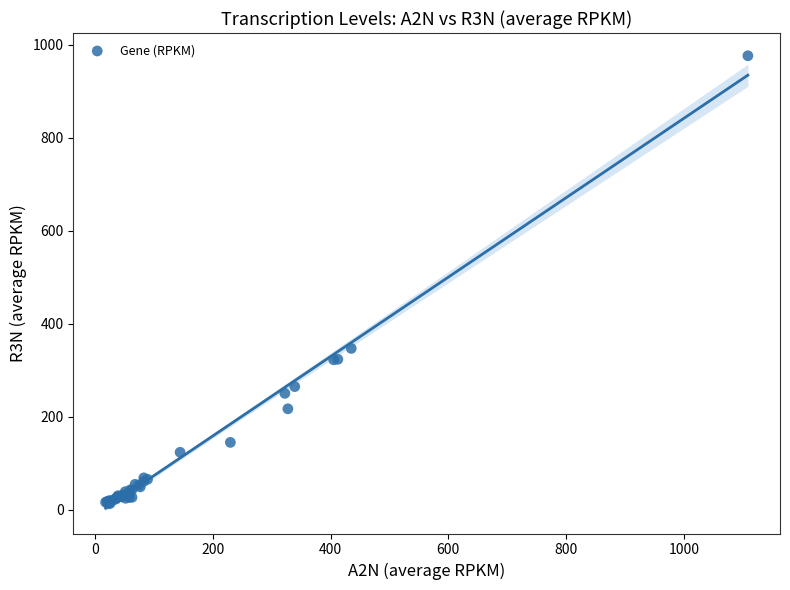

What Y value in the scatter plot is closest to 494?

347.2